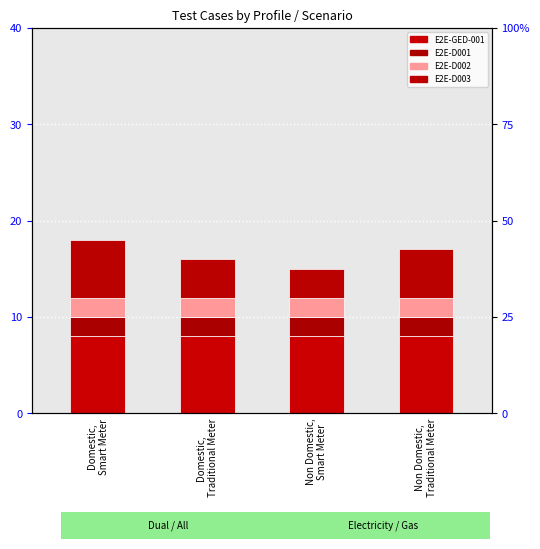

What position from the right is Non Domestic,
Smart Meter?

2